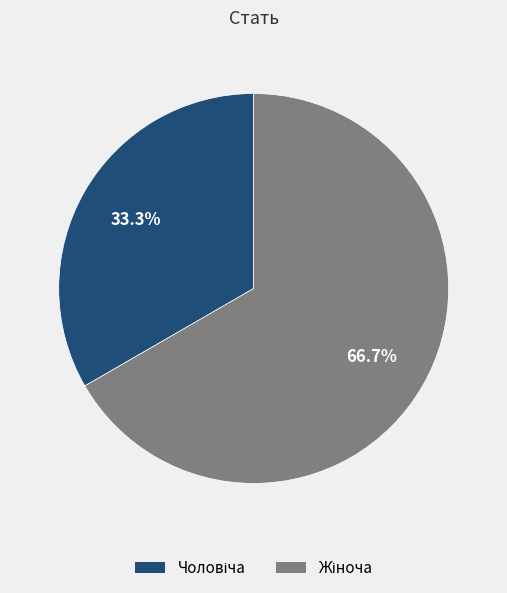

Does any single category account for the majority?

Yes